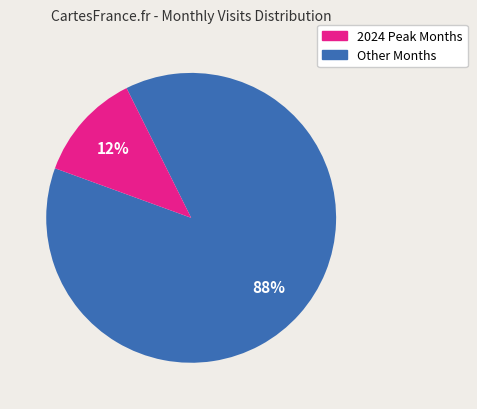

Is the sum of Other Months and 2024 Peak Months greater than half?

Yes